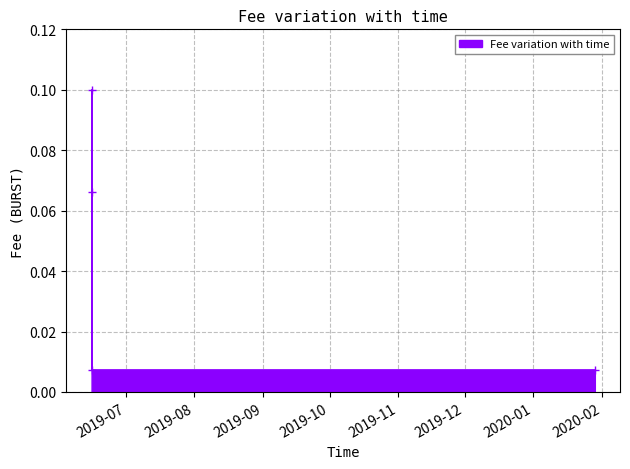

True or false: the data has more than 2 interior local peaks.

False